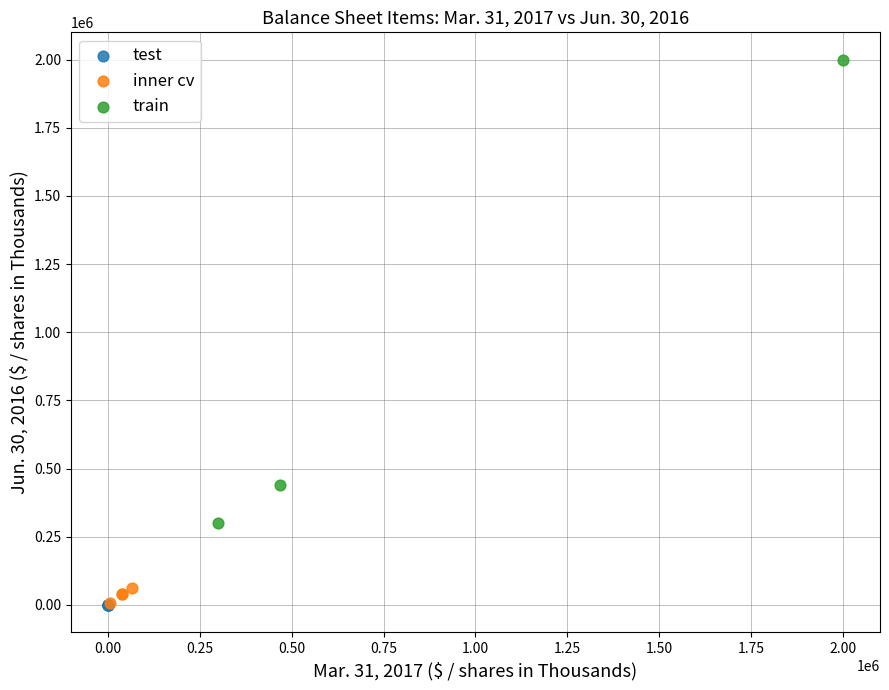

Which series has the largest Y range (max minus min)?

train